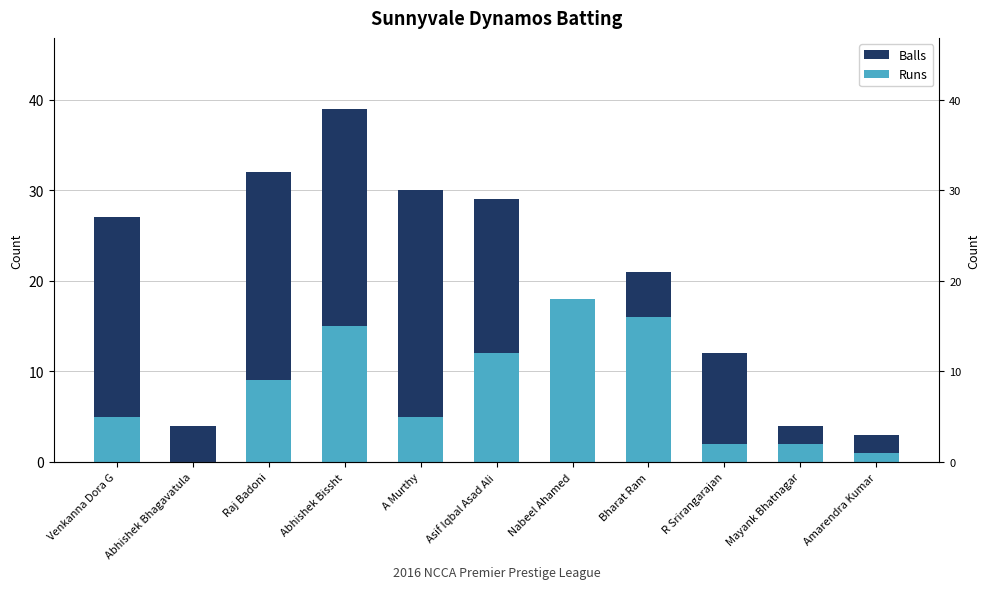

What is the label of the 5th bar from the right?

Nabeel Ahamed